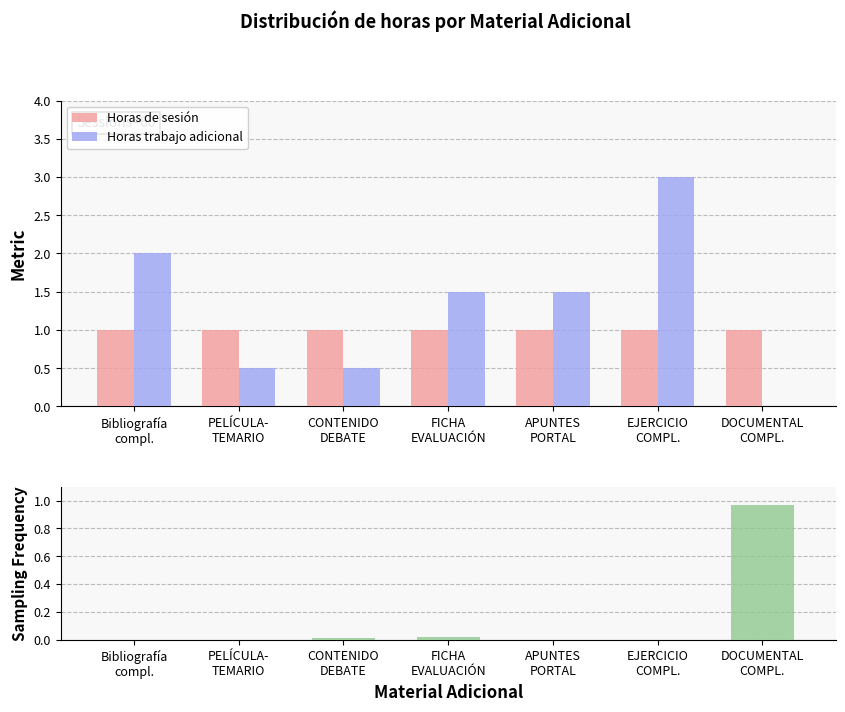

What is the sum of the Horas trabajo adicional values at CONTENIDO
DEBATE and EJERCICIO
COMPL.?

3.5